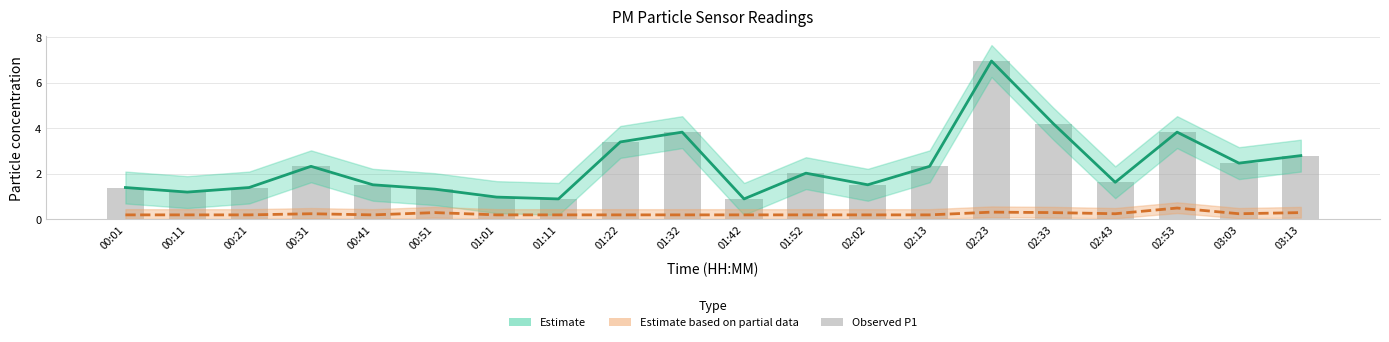

What is the difference between the maximum and minimum values in the P1 (Estimate) series?

6.0